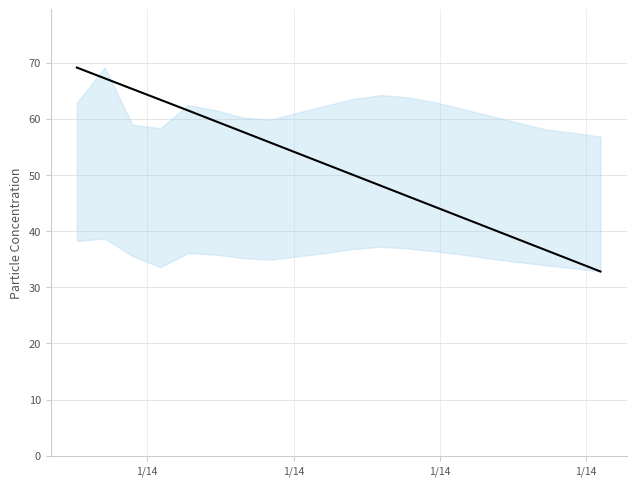

What is the difference between the maximum and minimum values?

36.3